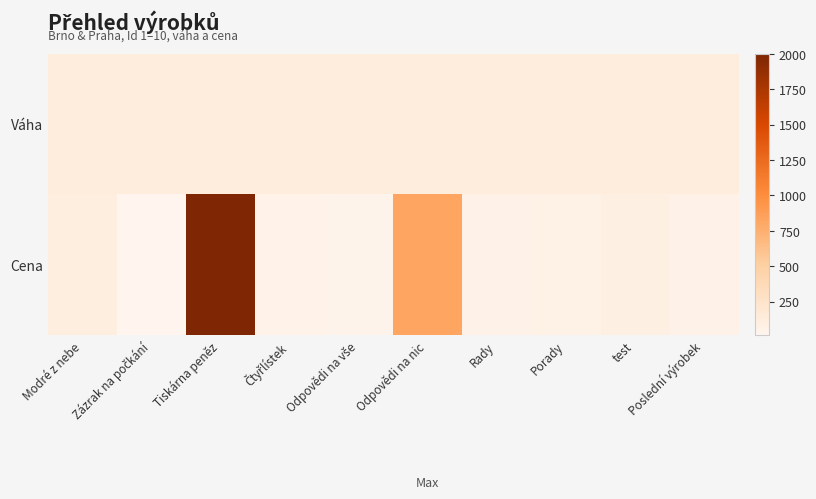

Between Odpovědi na nic and test, which is larger?

test